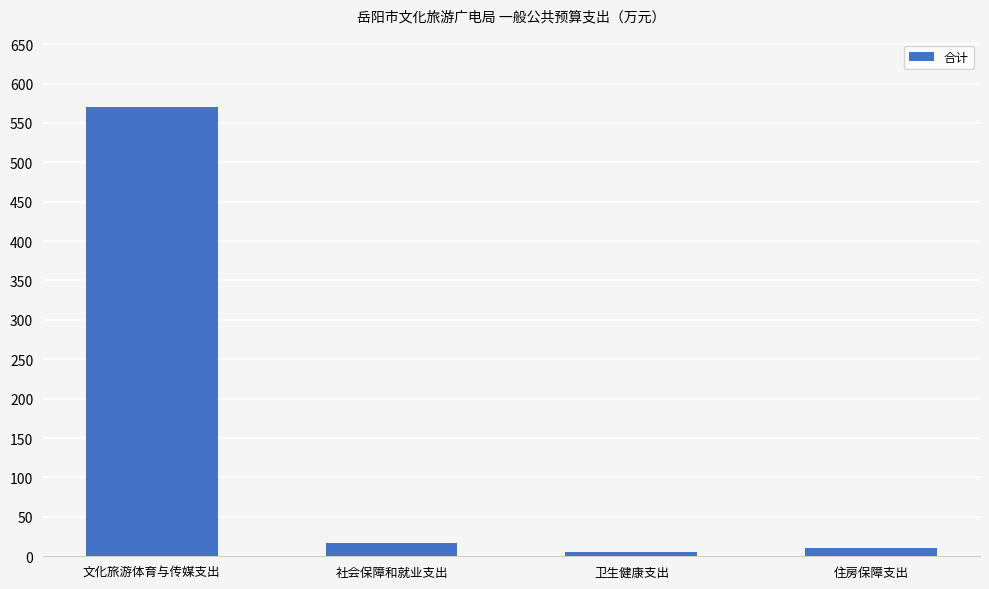

What is the difference between the maximum and minimum values?

564.7